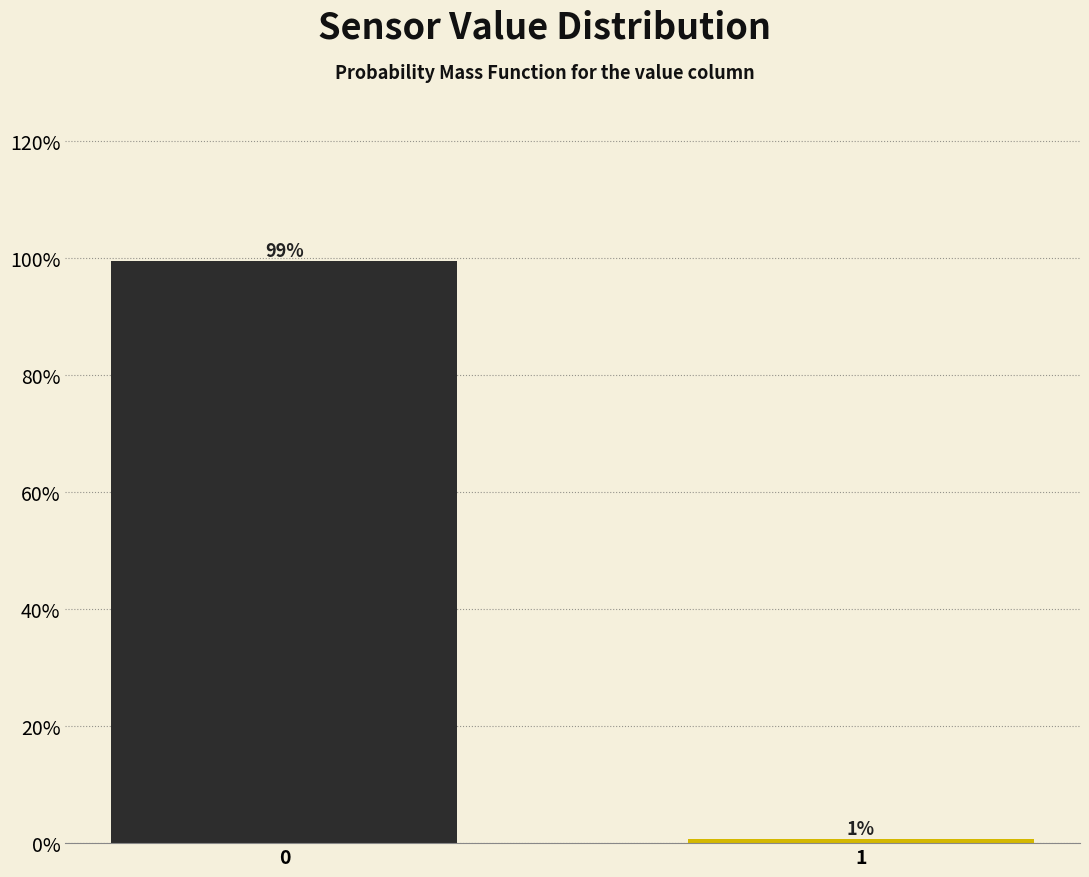

What is the maximum value shown in the chart?

99.4